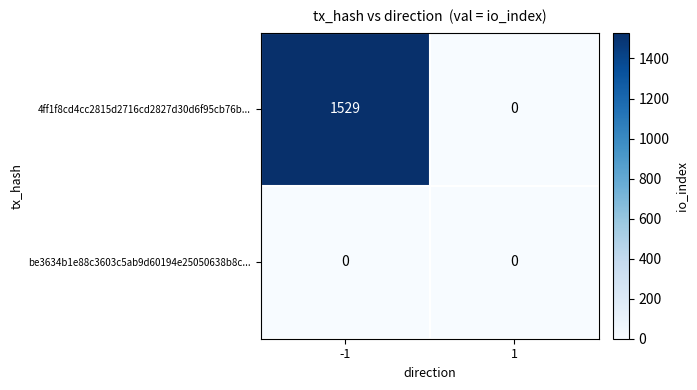

Which series has the widest spread of values?

4ff1f8cd4cc2815d2716cd2827d30d6f95cb76b...